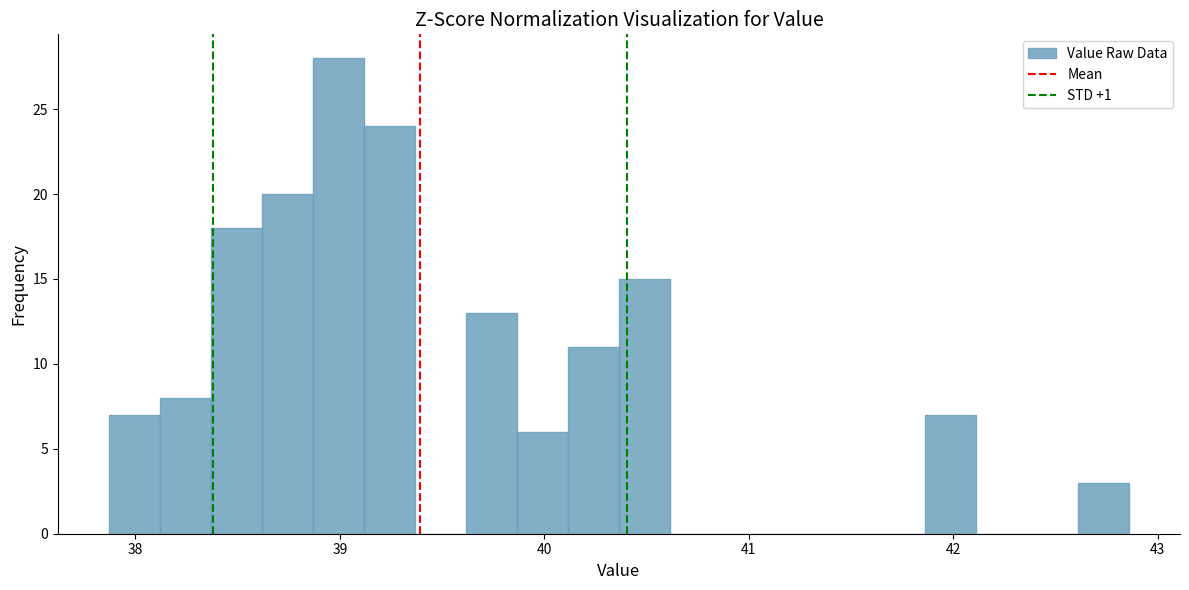

Read against the x-axis, roughly where is the centre of the tallest bar?

39.0